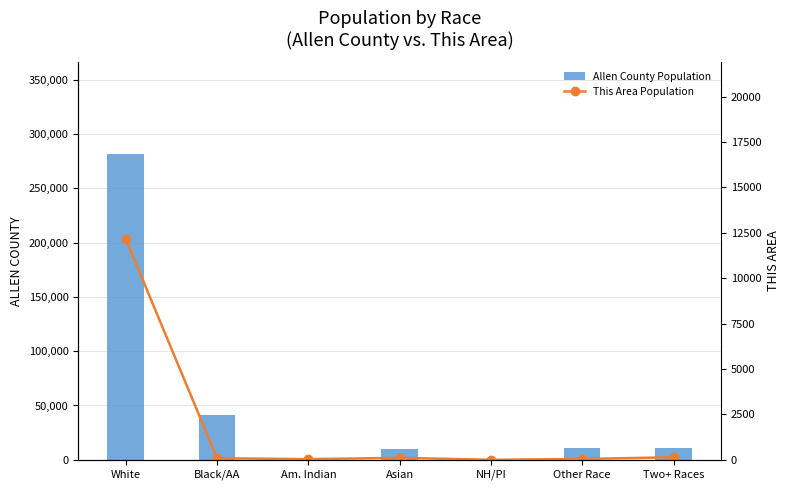

What is the label of the 6th bar from the left?

Other Race